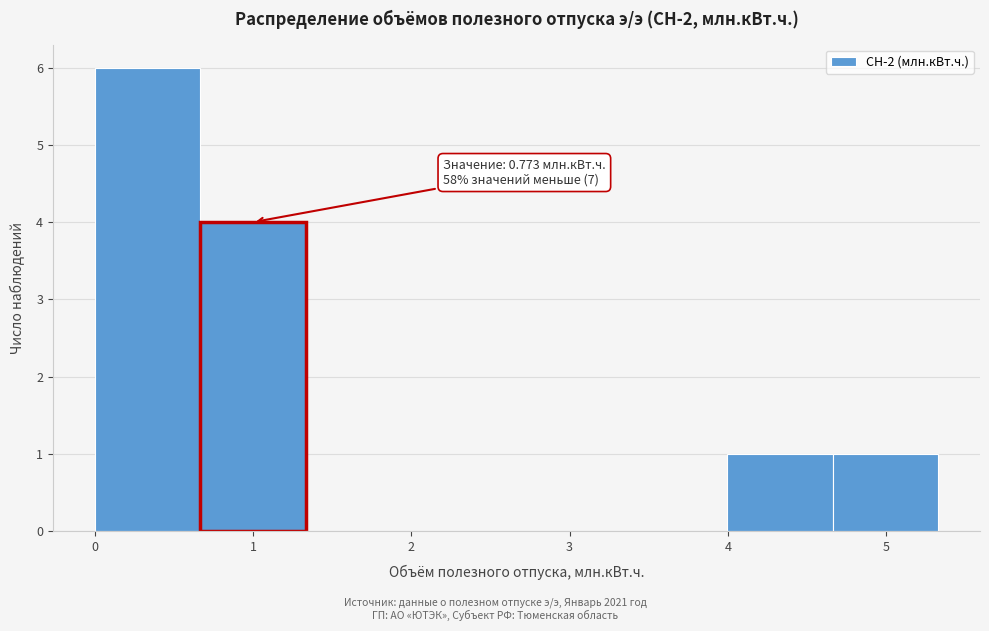

Over which range of the x-axis is the bar tallest?

0.0 to 0.7